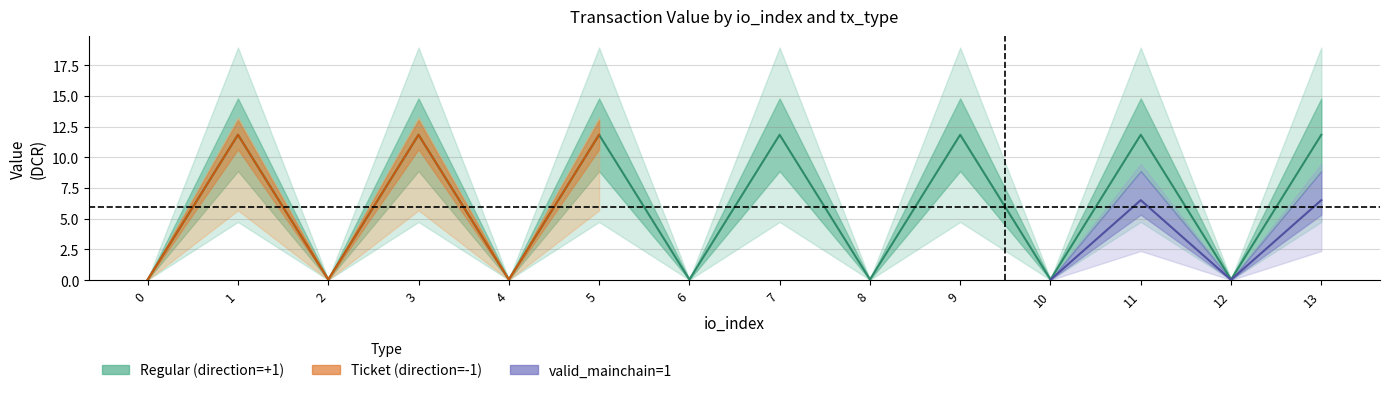

Reading left to right, list all the values displayed in this chart.

0=0.0	1=11.8	2=0.0	3=11.8	4=0.0	5=11.8	6=0.0	7=11.8	8=0.0	9=11.8	10=0.0	11=11.8	12=0.0	13=11.8